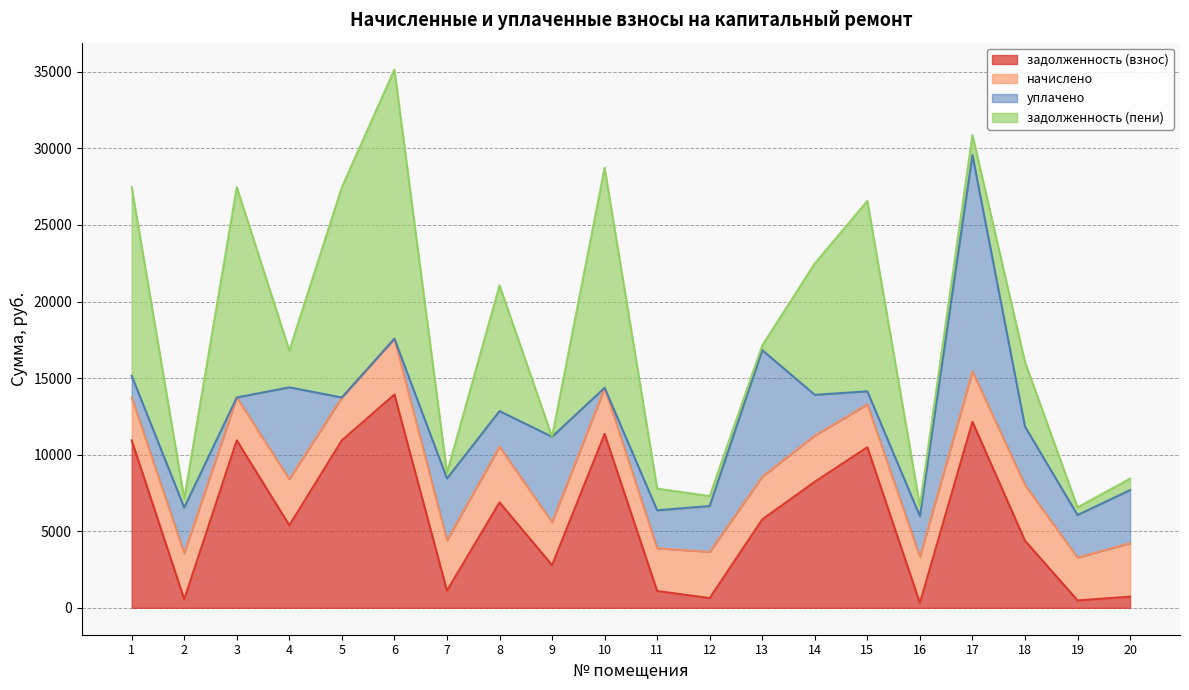

Where is уплачено nearest to the value 7064?

4